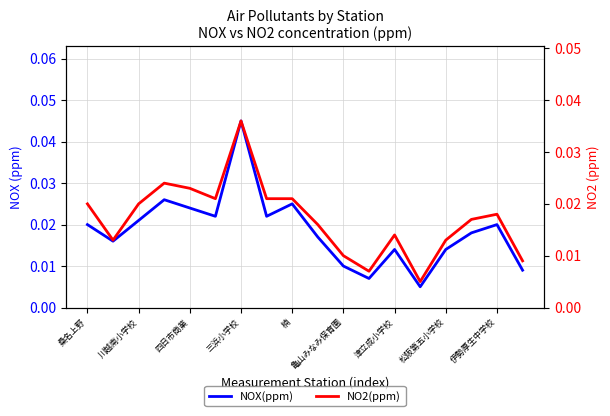

How many interior local valleys does the NOX(ppm) series have?

5